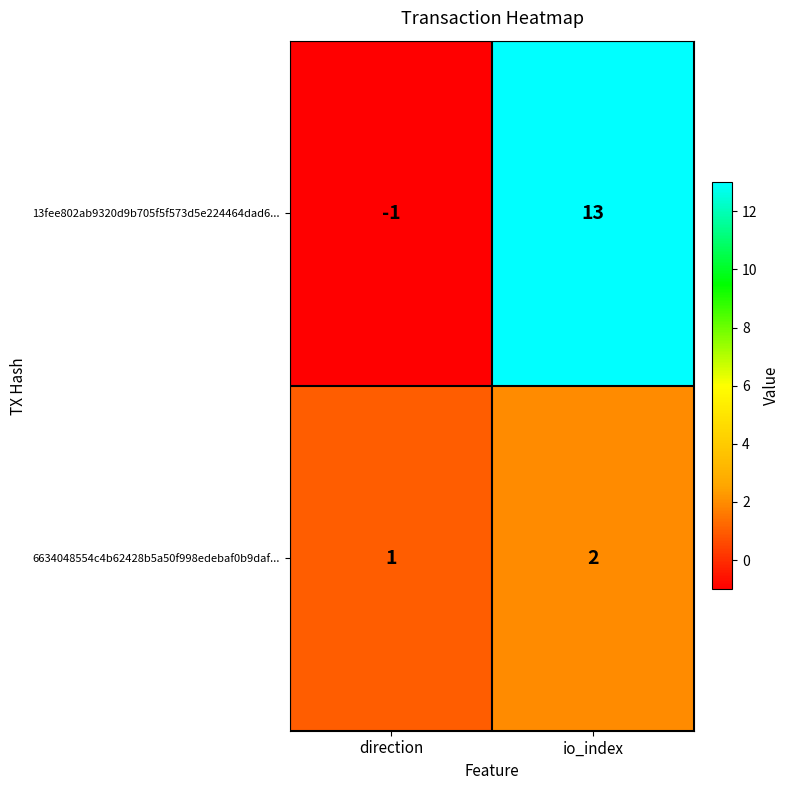

Reading right to left, list all the values displayed in this chart.

13fee802ab9320d9b705f5f573d5e224464dad6...: io_index=13	direction=-1
6634048554c4b62428b5a50f998edebaf0b9daf...: io_index=2	direction=1